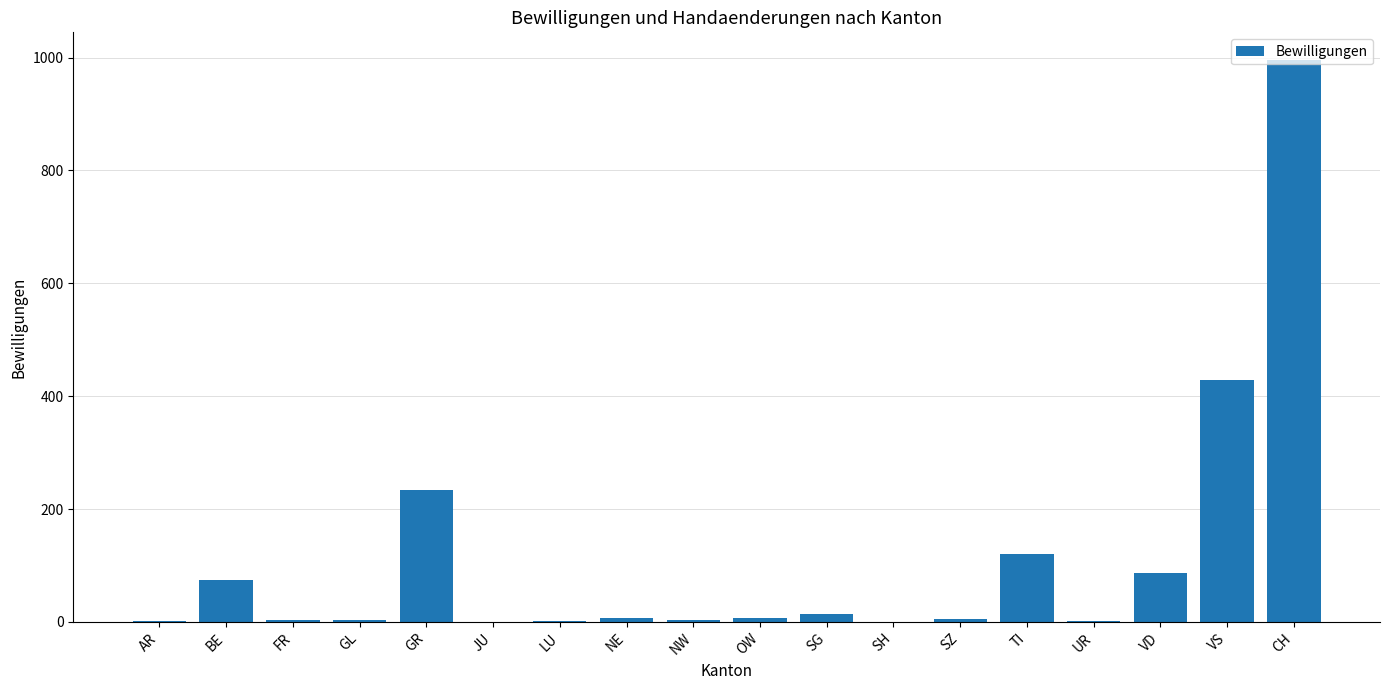

What is the greatest value displayed?

995